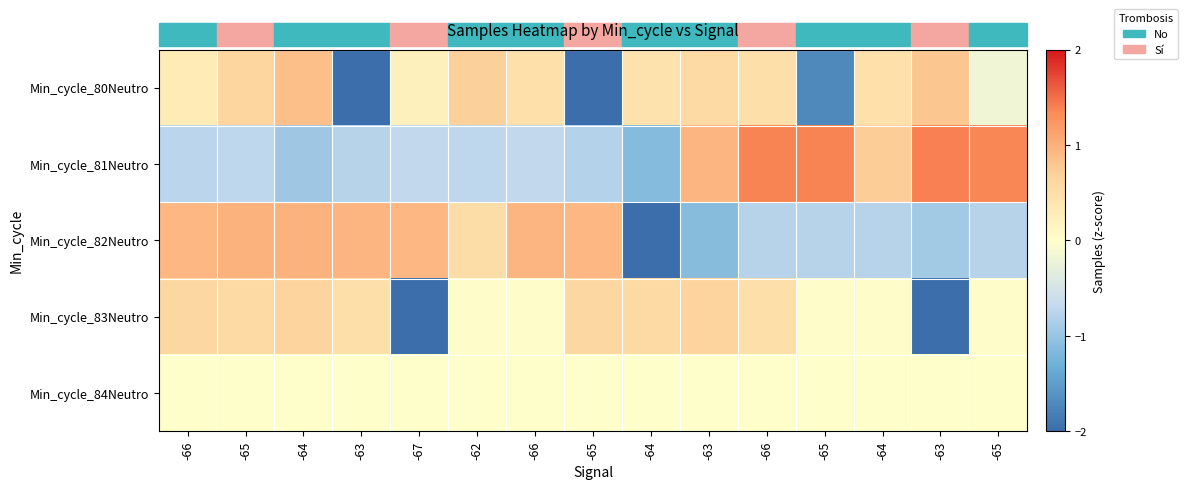

List the series in order of their peak value, lowest first.

Min_cycle_84Neutro, Min_cycle_83Neutro, Min_cycle_80Neutro, Min_cycle_82Neutro, Min_cycle_81Neutro